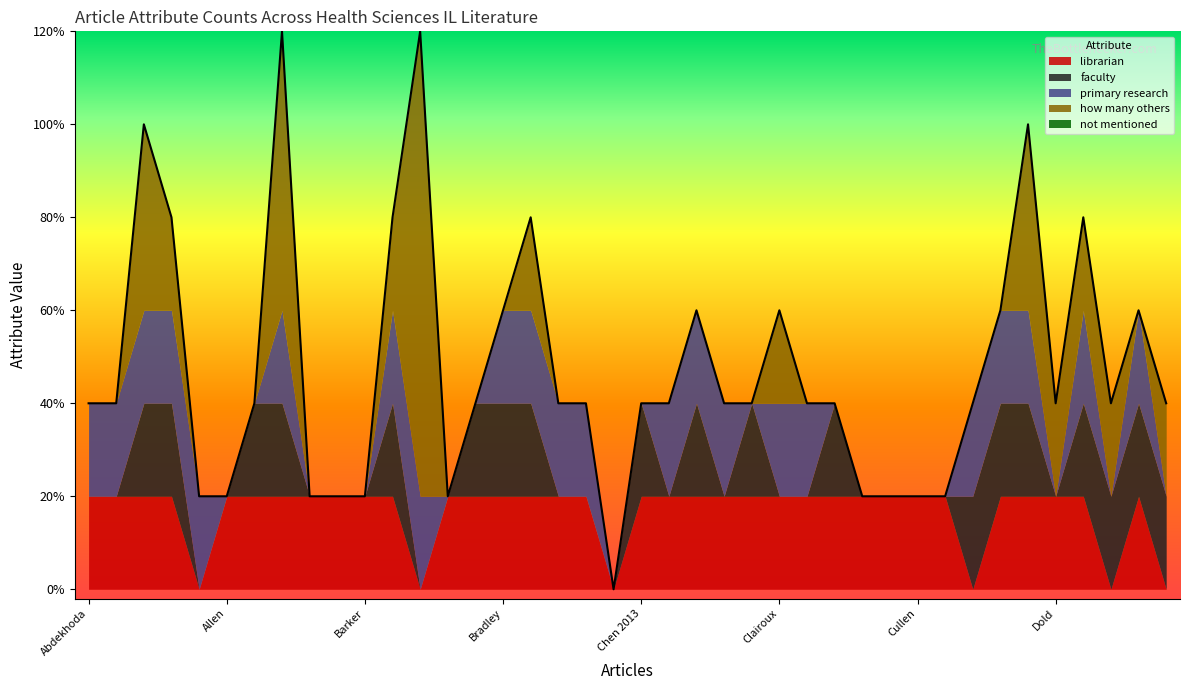

What is the sum of all faculty values?

19